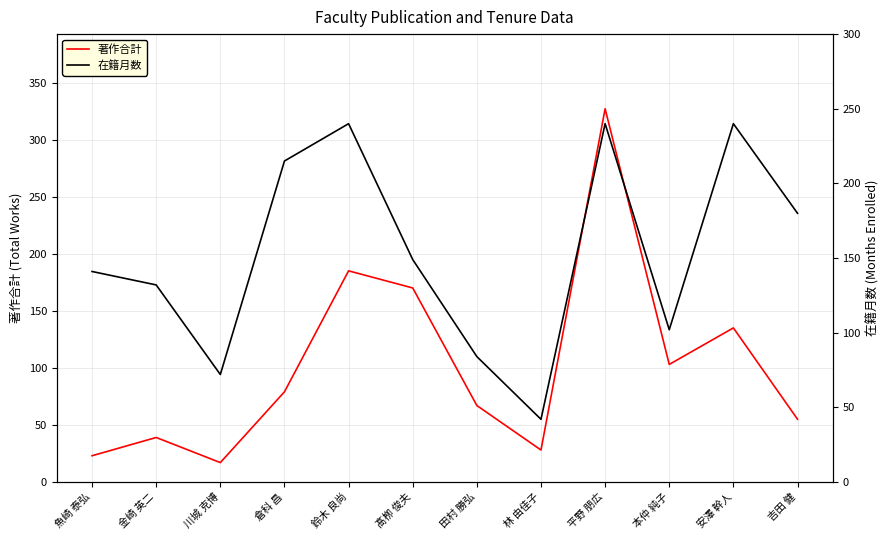

Is it true that 在籍月数 equals 102 at 本仲 純子?

True